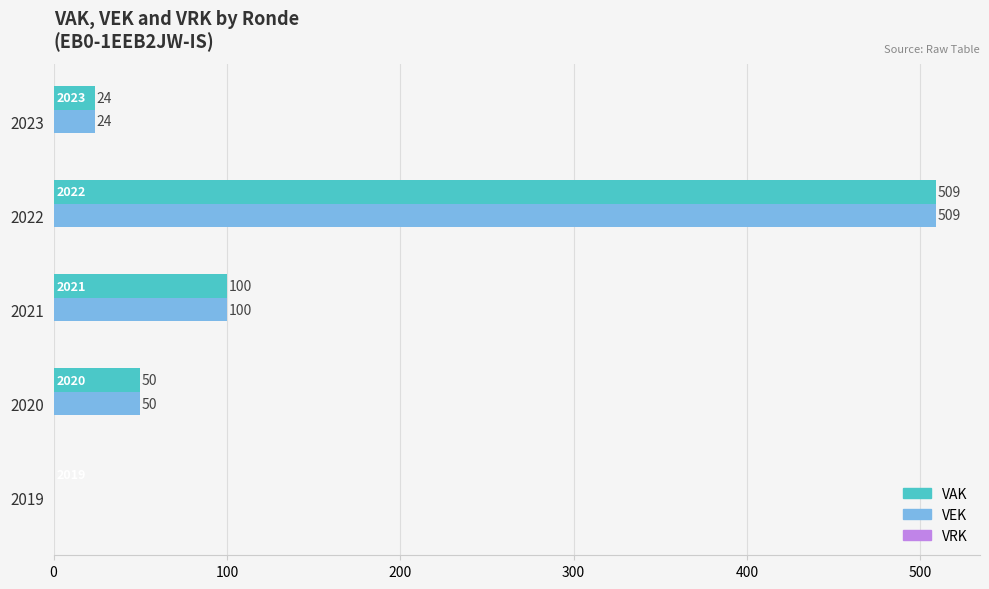

Read the VEK value at 2022.

509